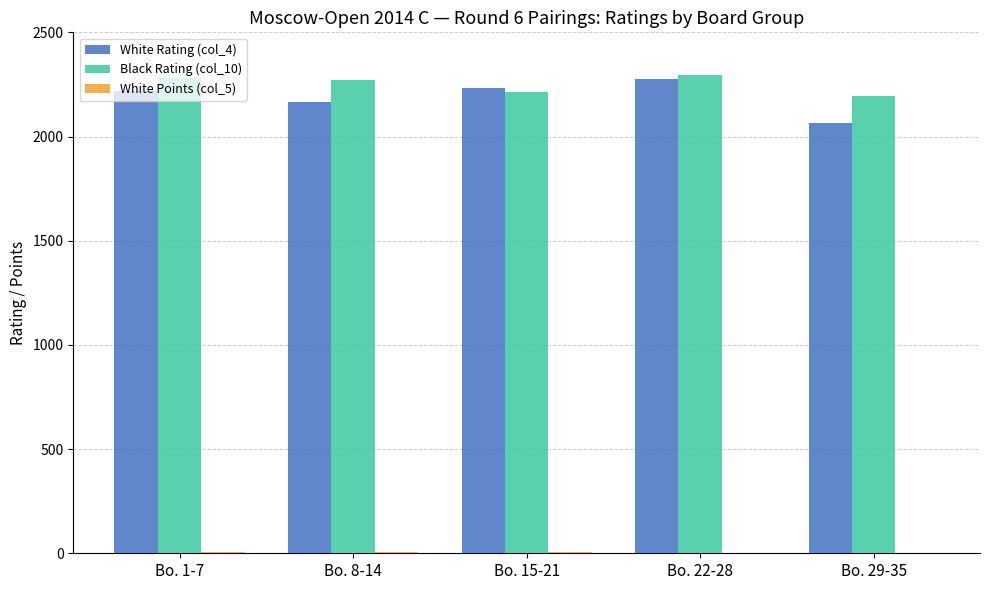

True or false: Black Rating (col_10) has a value of 2273 at Bo. 8-14.

True